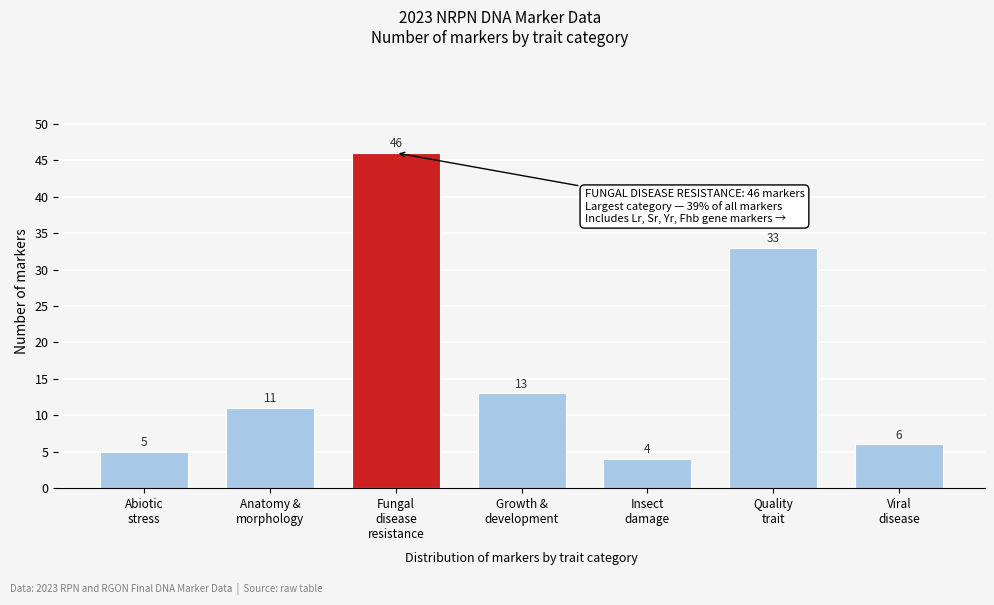

Reading right to left, what are all the values shown in this chart?

6	33	4	13	46	11	5